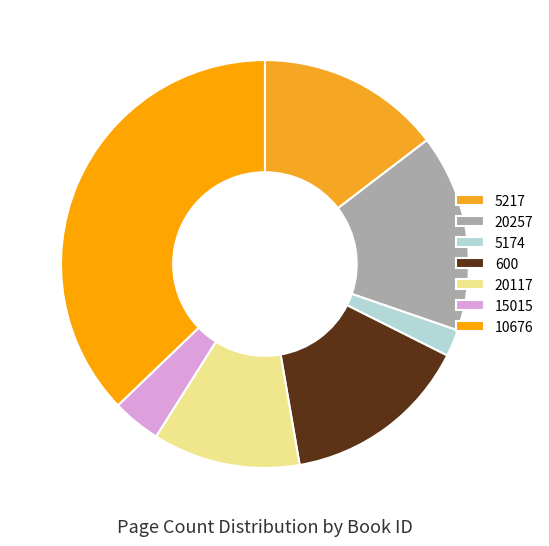

What percentage is the 5174 slice, to the nearest percent?

2%